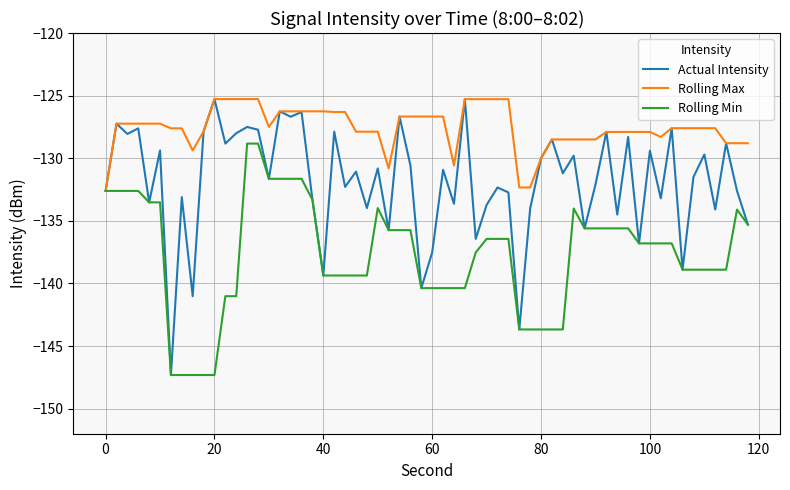

List the series in order of their overall mean, highest first.

Rolling Max, Actual Intensity, Rolling Min